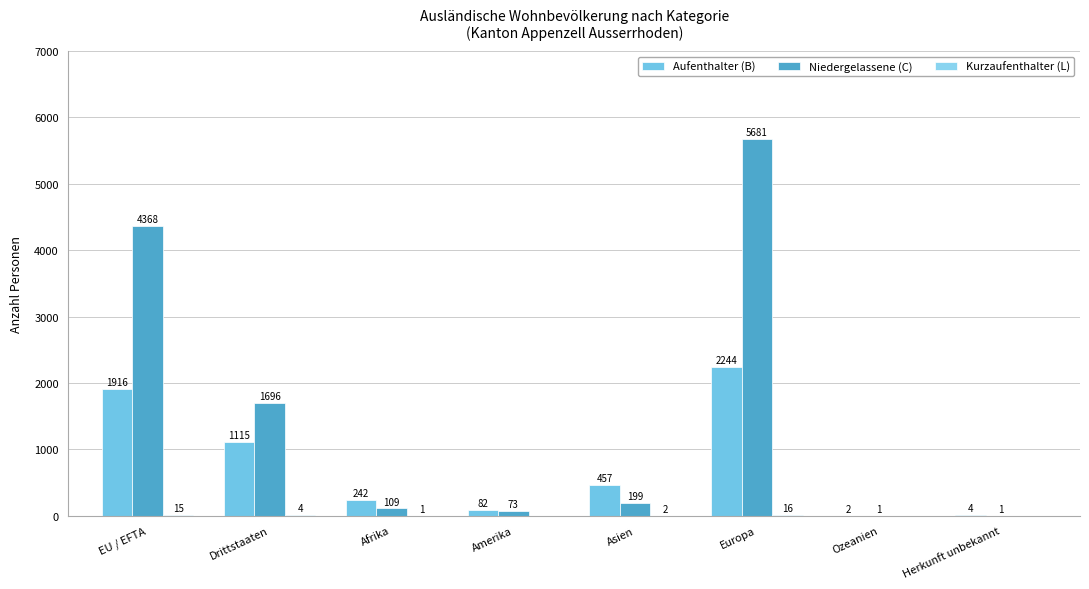

At Drittstaaten, list the series in order from largest to smallest.

Niedergelassene (C), Aufenthalter (B), Kurzaufenthalter (L)